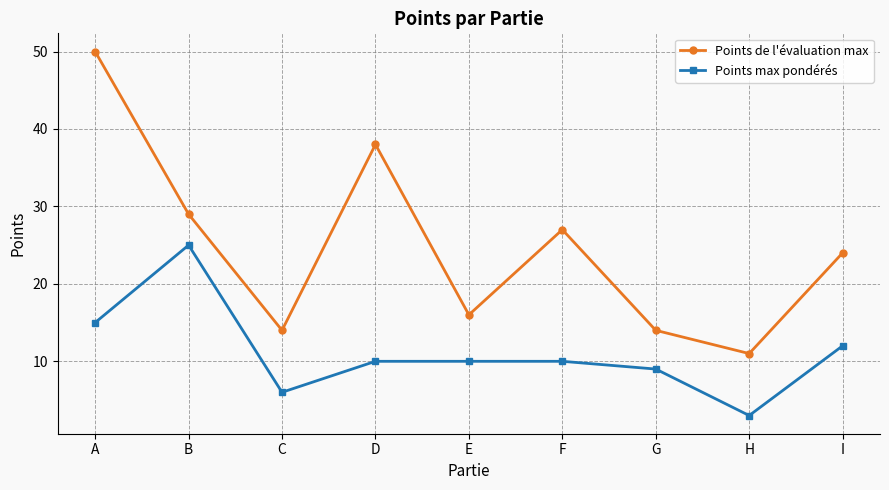

What is the sum of the Points max pondérés values at H and B?

28